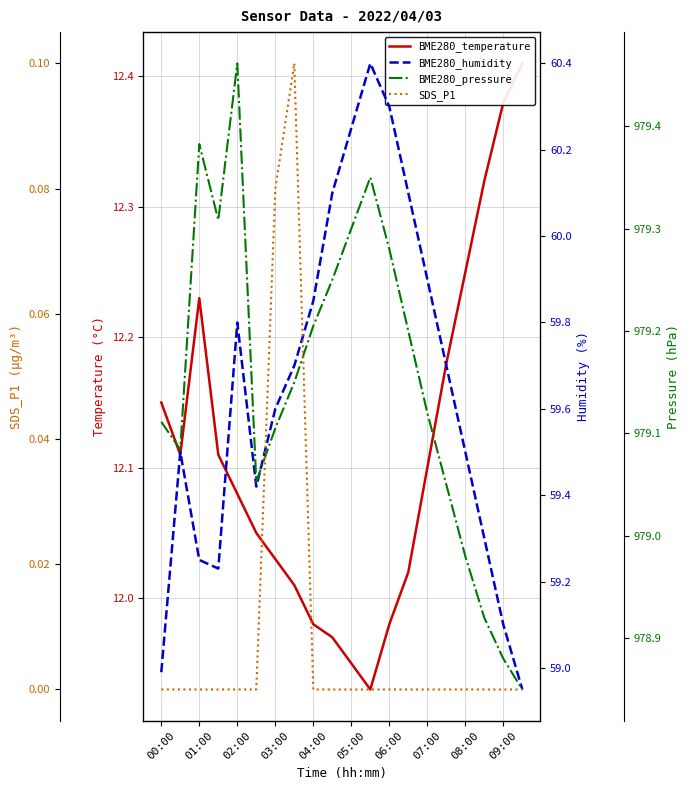

What is the lowest value of the BME280_humidity series?

59.0